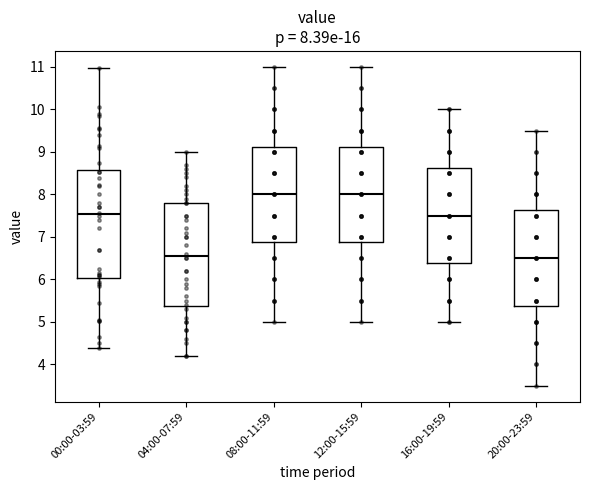

Comparing the boxes themselves (not the whiskers), which one is the tallest?

00:00-03:59